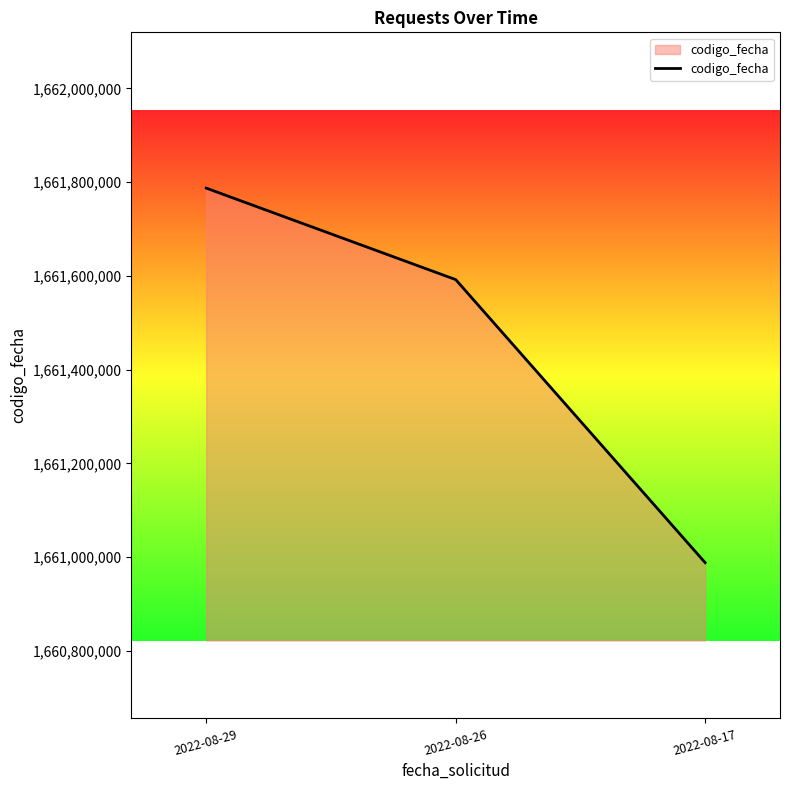

Read the value at 2022-08-26.

1661592279